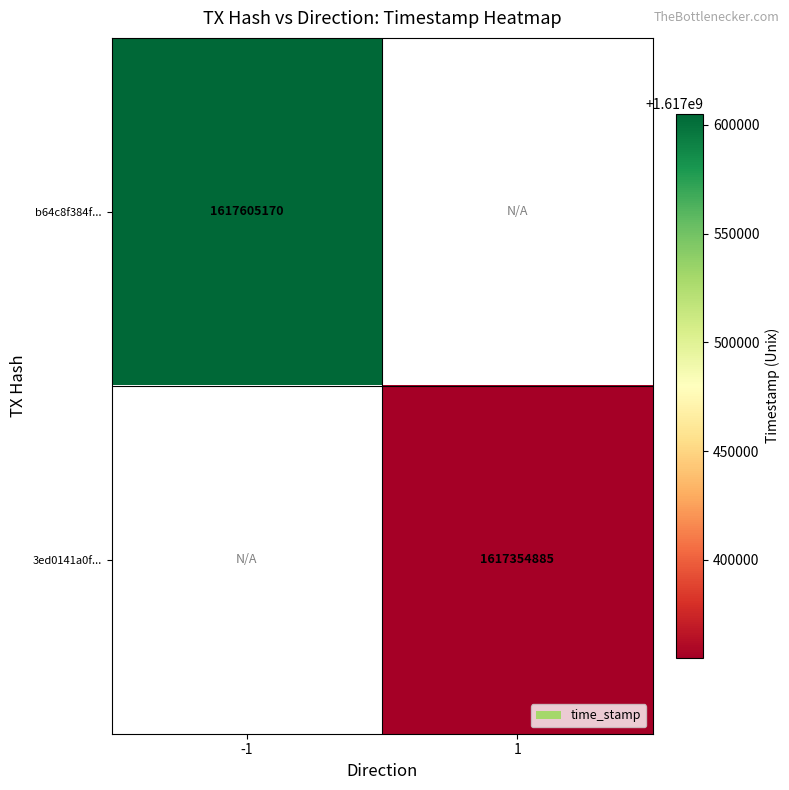

Is the value of 3ed0141a0f... at 1 greater than the value of b64c8f384f... at -1?

No